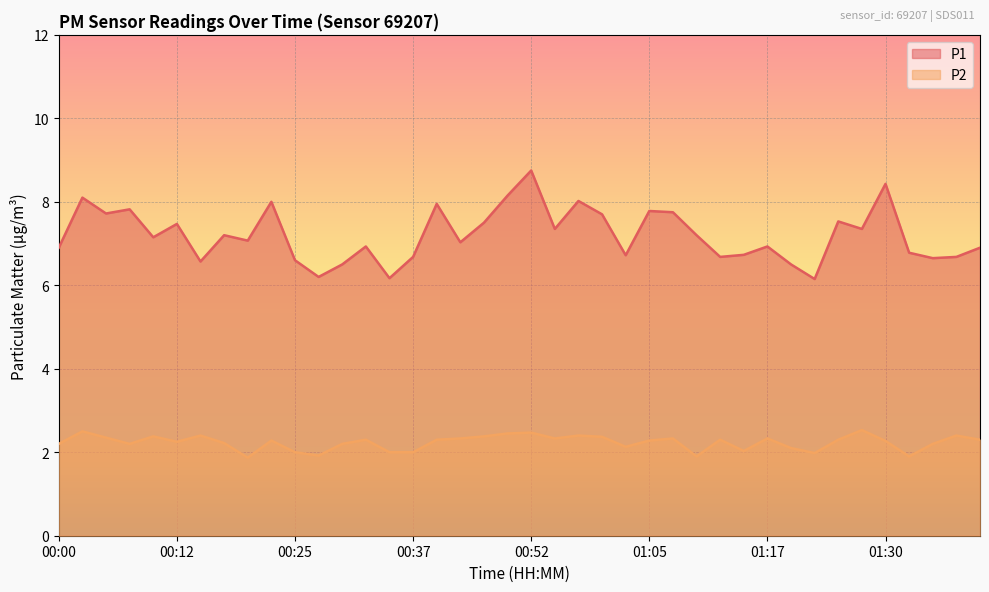

At 00:44, list the series in order from largest to smallest.

P1, P2